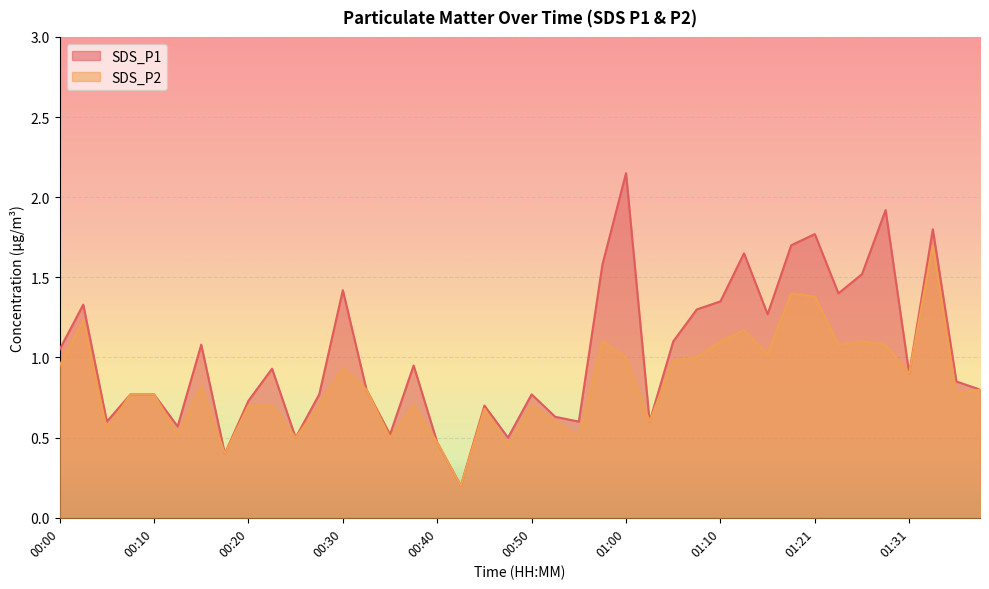

What are all the series names shown in the legend?

SDS_P1, SDS_P2